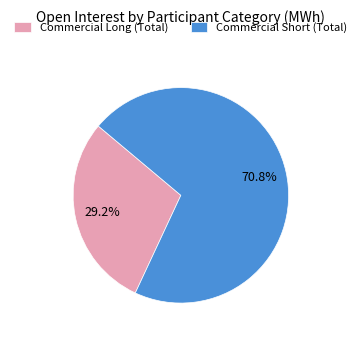

Combined, do Commercial Long (Total) and Commercial Short (Total) account for over 50%?

Yes